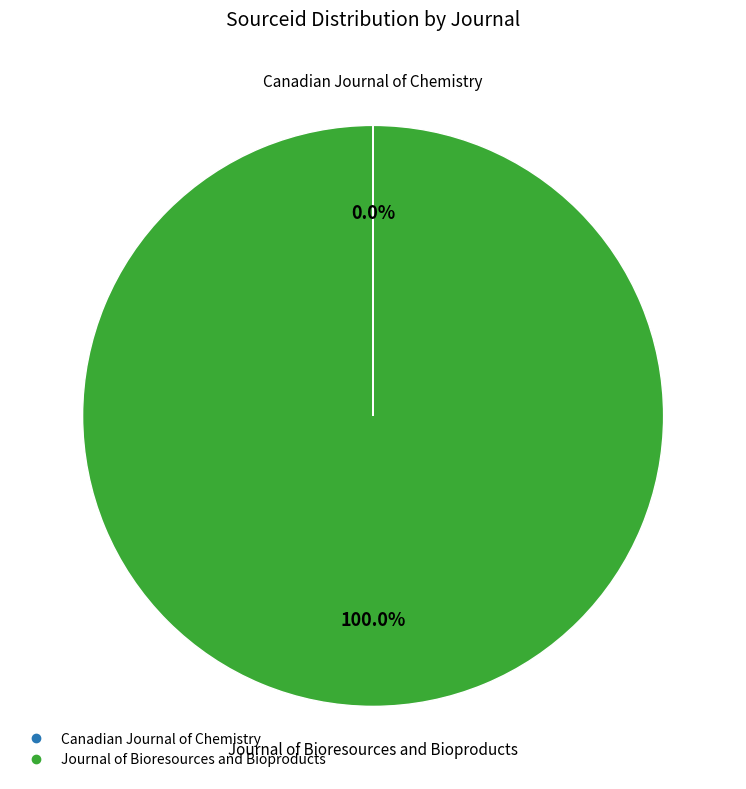

Which category has the biggest portion of the pie?

Journal of Bioresources and Bioproducts